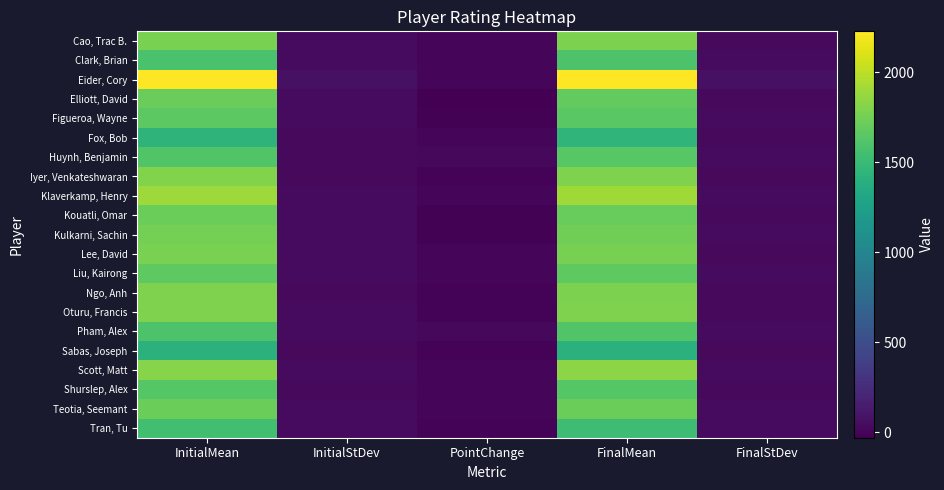

Rank the series at InitialMean from lowest to highest value.

Sabas, Joseph, Fox, Bob, Tran, Tu, Clark, Brian, Pham, Alex, Huynh, Benjamin, Shurslep, Alex, Figueroa, Wayne, Liu, Kairong, Elliott, David, Teotia, Seemant, Kouatli, Omar, Kulkarni, Sachin, Lee, David, Cao, Trac B., Ngo, Anh, Oturu, Francis, Iyer, Venkateshwaran, Scott, Matt, Klaverkamp, Henry, Eider, Cory